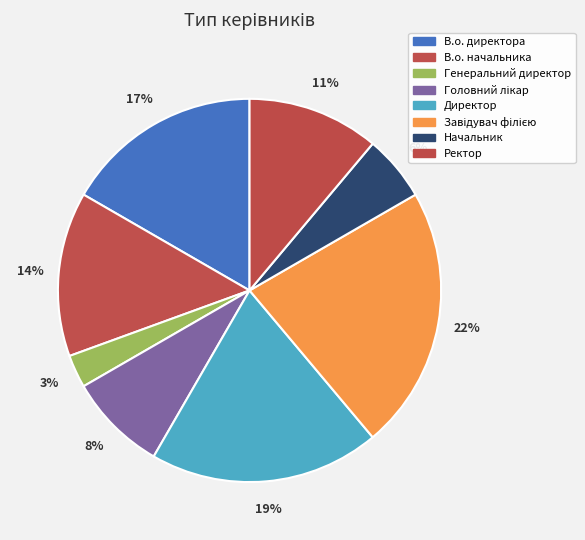

What is the total percentage of Завідувач філією and Директор?

41.7%